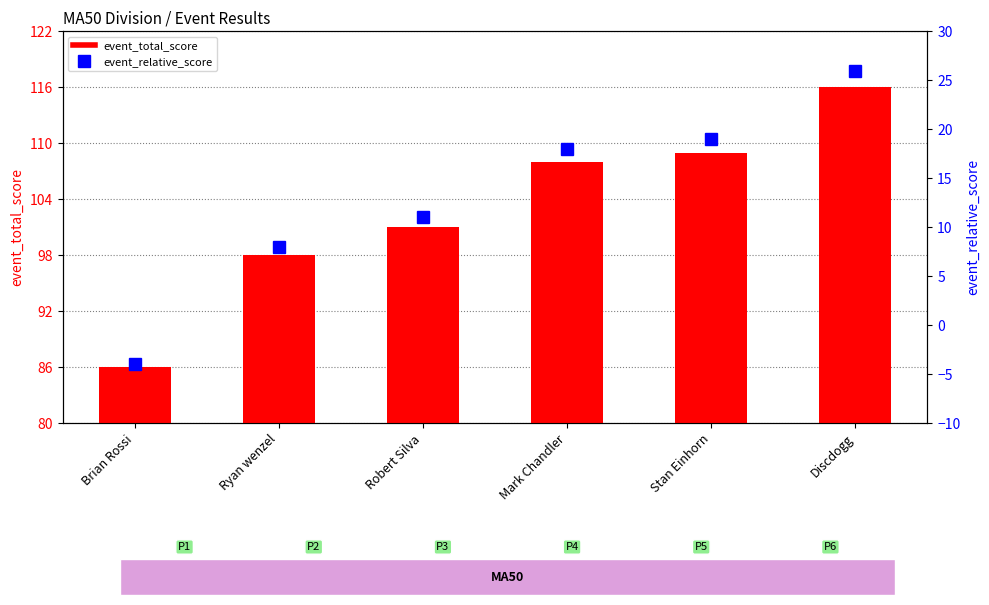

What is the difference between the event_relative_score values at Ryan wenzel and Robert Silva?

3